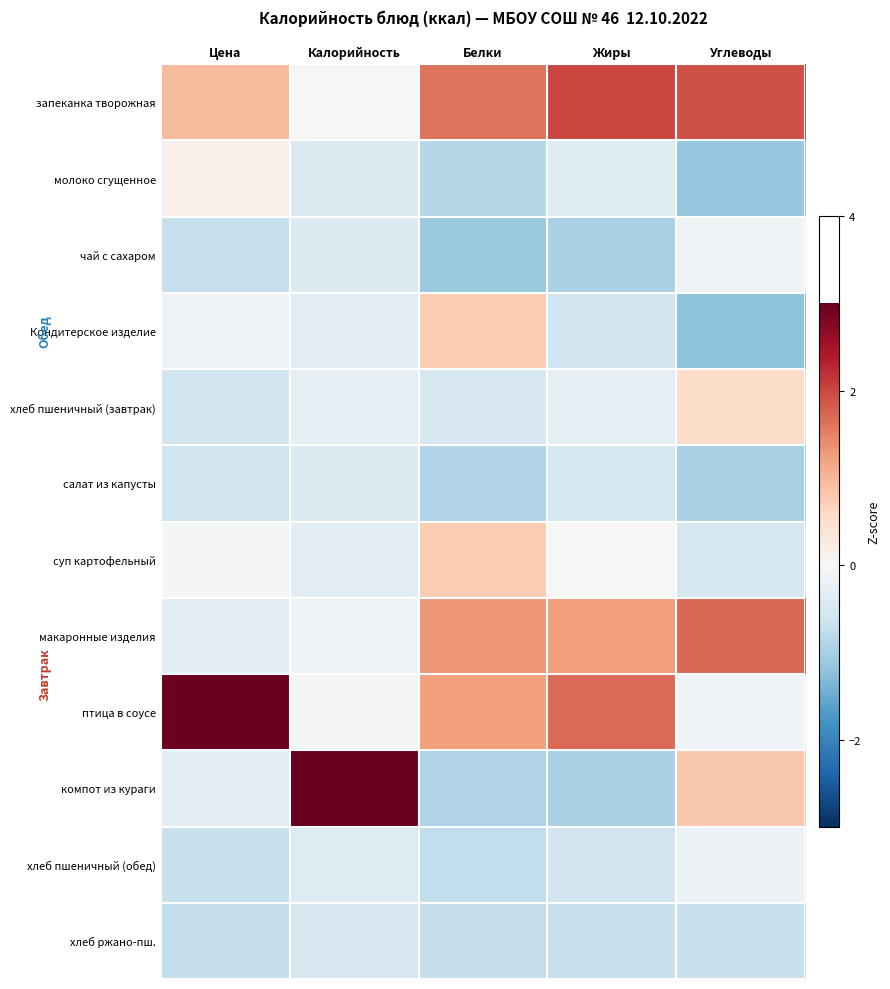

List the series in order of their peak value, lowest first.

хлеб ржано-пш., салат из капусты, хлеб пшеничный (обед), чай с сахаром, молоко сгущенное, хлеб пшеничный (завтрак), Кондитерское изделие, суп картофельный, макаронные изделия, запеканка творожная, птица в соусе, компот из кураги